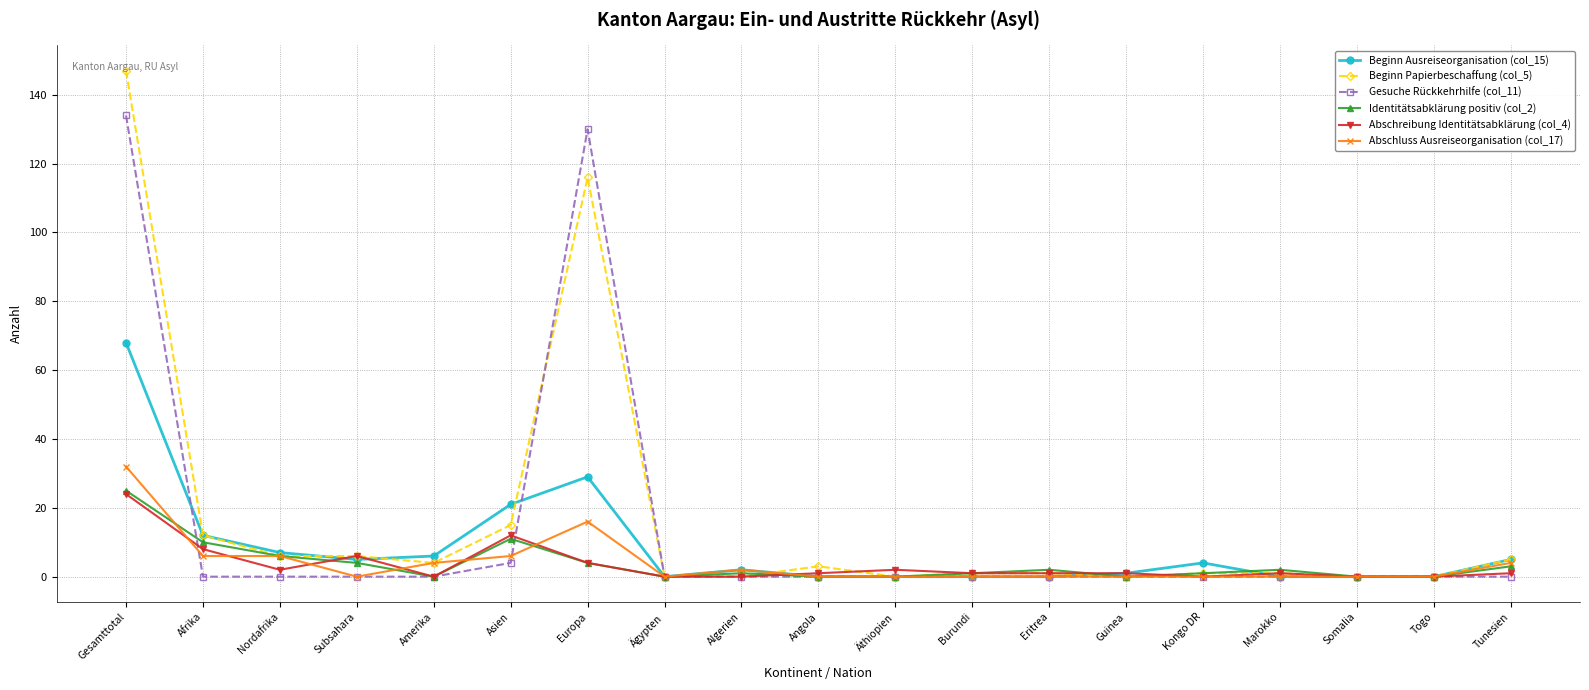

Where is the first local maximum for Abschreibung Identitätsabklärung (col_4)?

Subsahara